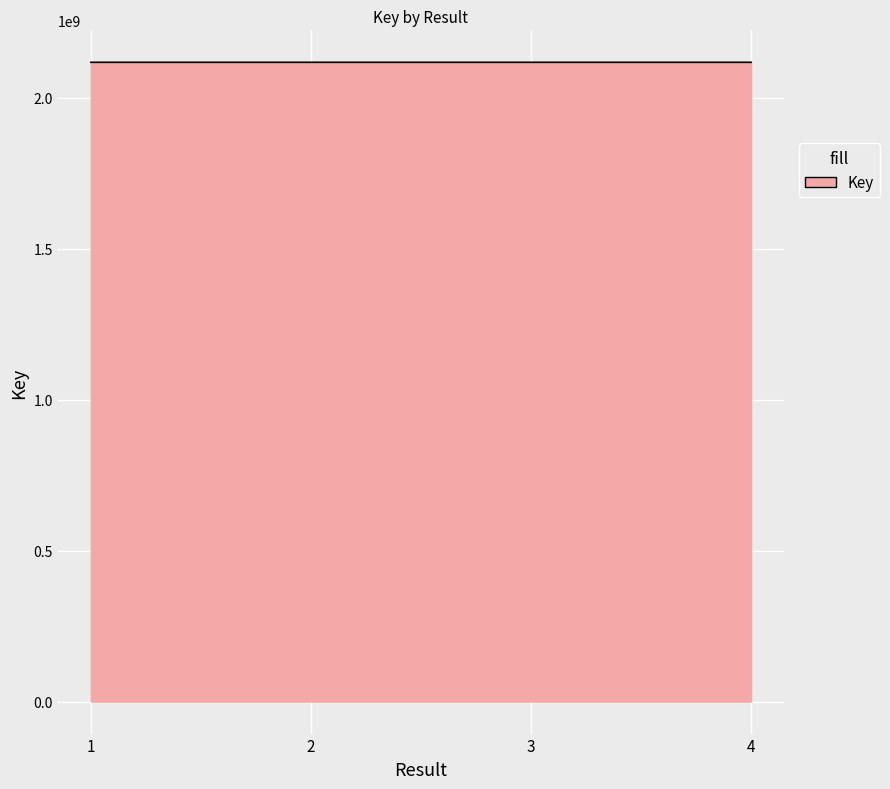

True or false: there are more than 2 points higher than both neighbors.

False